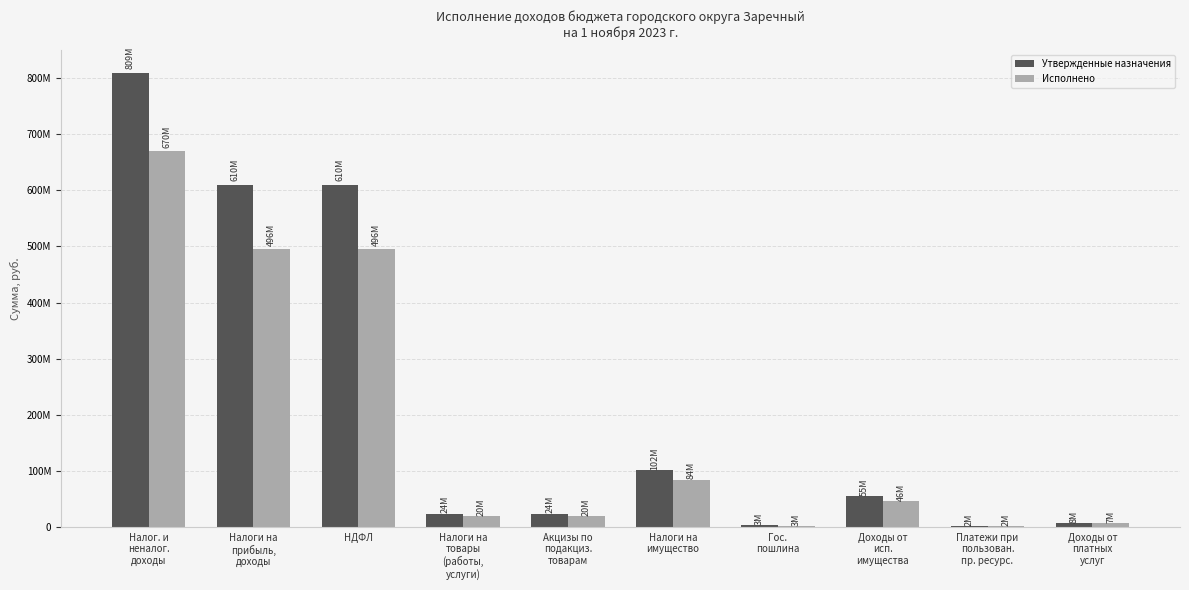

The value of Утвержденные назначения at Налоги на
имущество is 62764288.8. True or false?

False